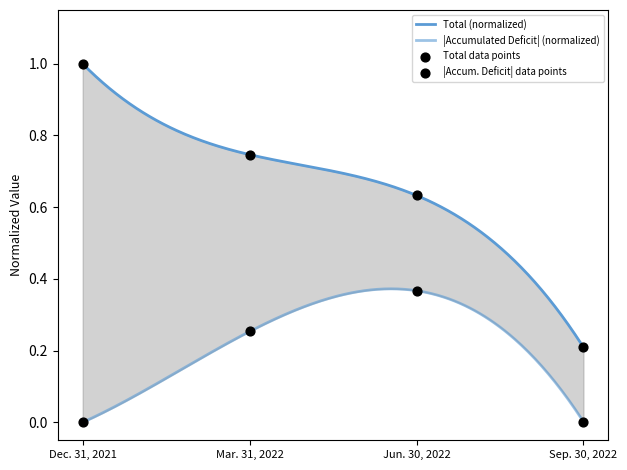

Which series contains the highest Y value?

Total